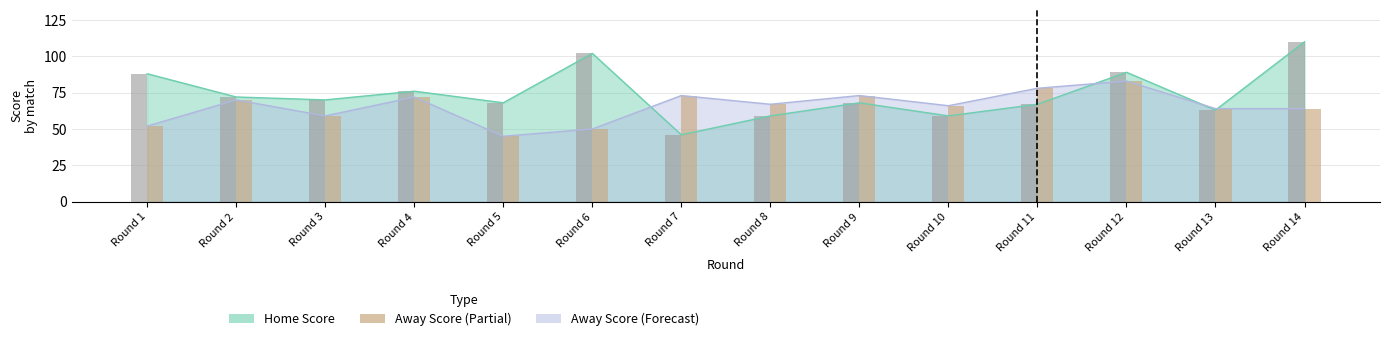

What is the value of the Home Score (Partial) bar at the 8th from the left?

59